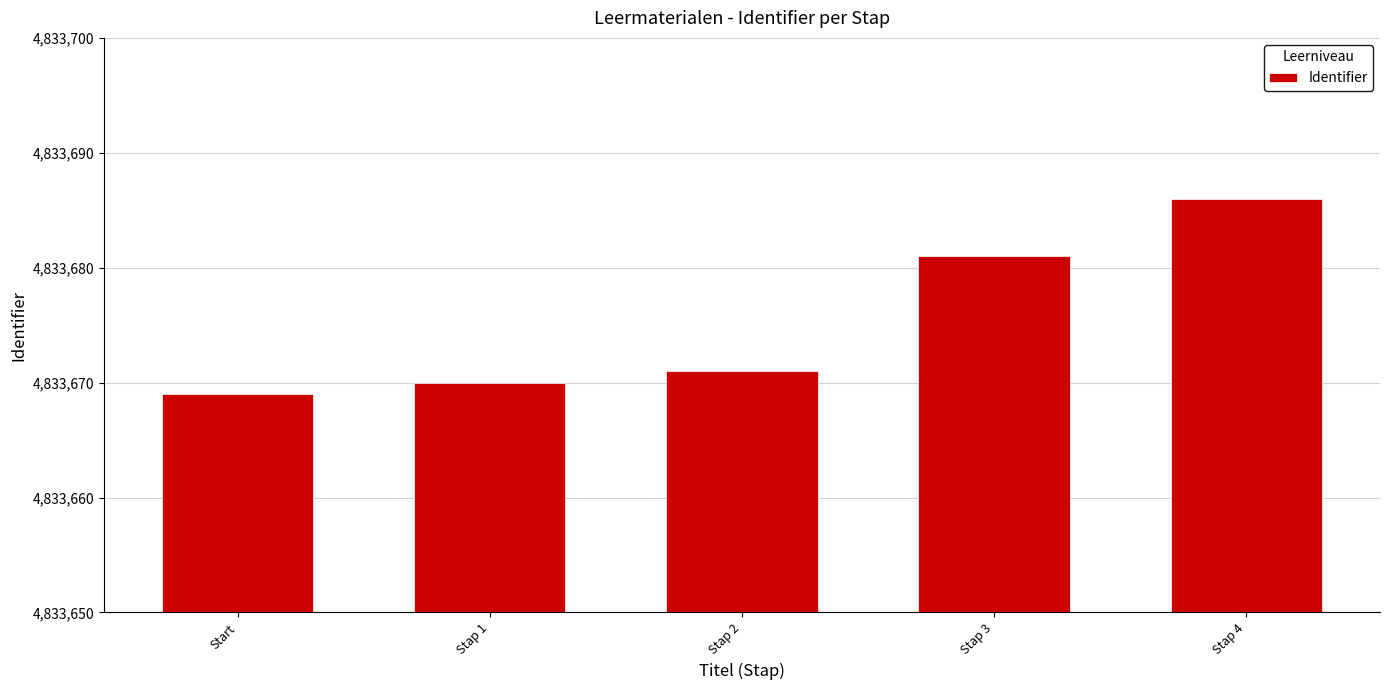

Are the bars horizontal?

No